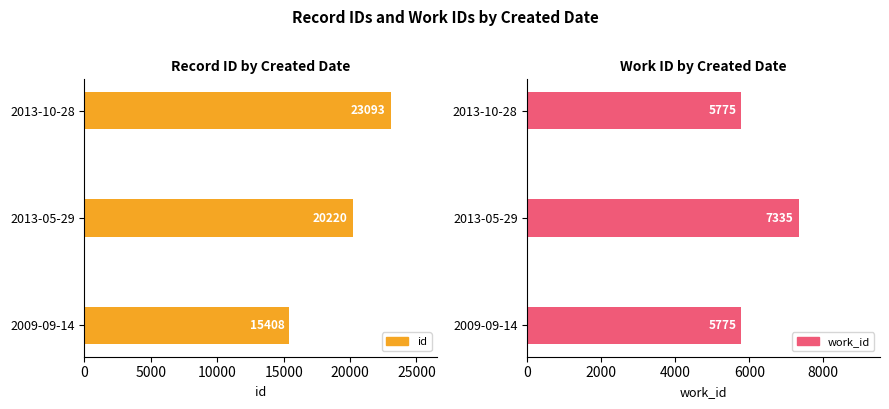

What are all the series names shown in the legend?

id, work_id